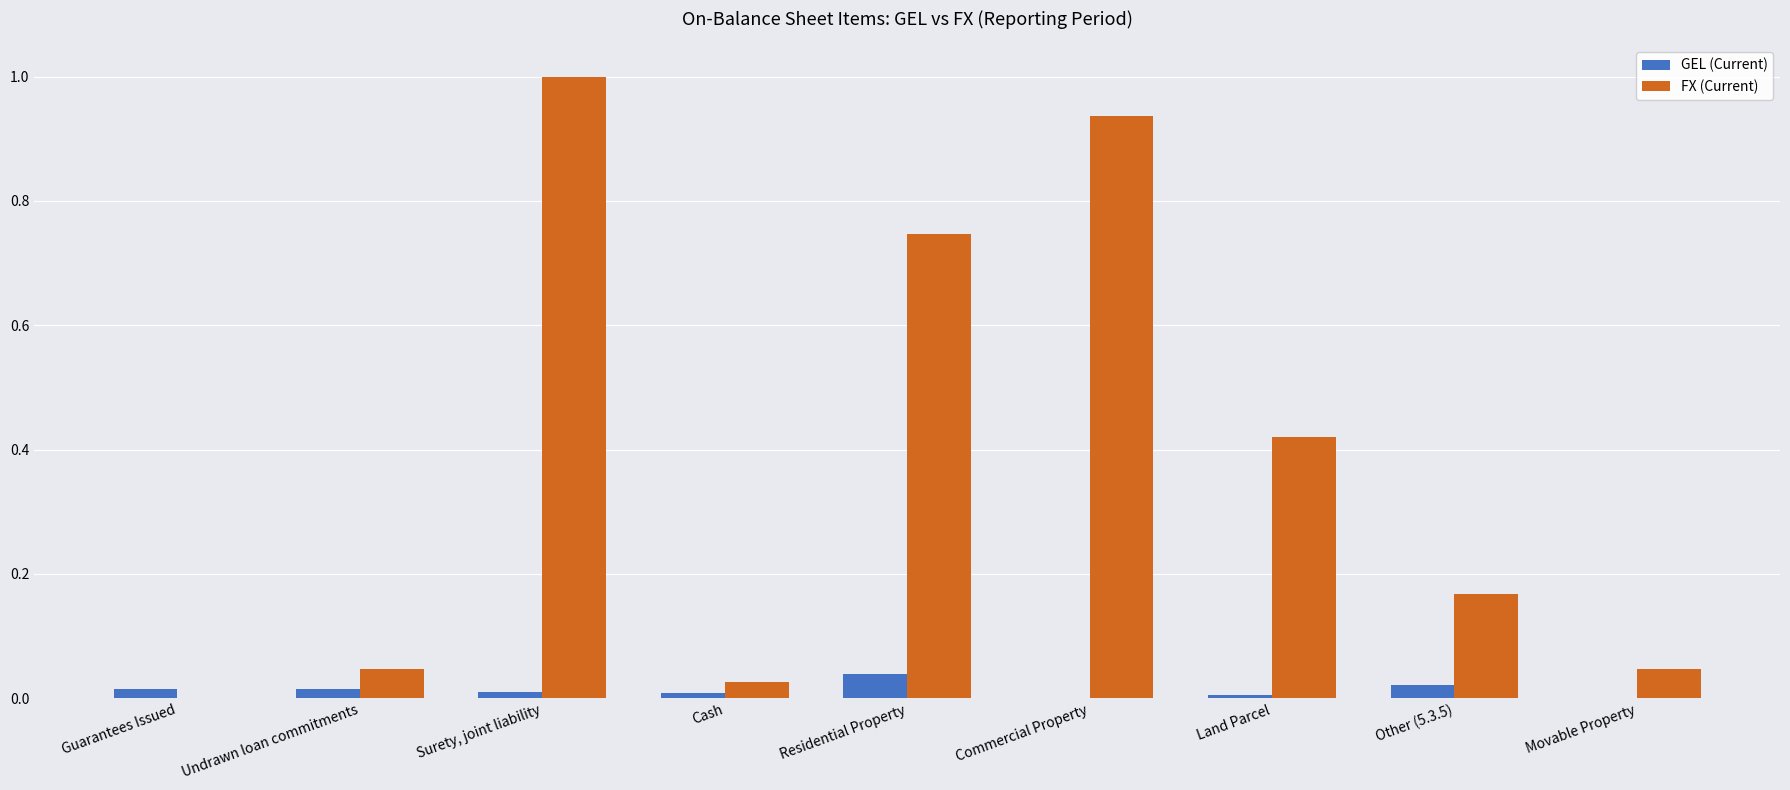

The FX (Current) series shows 0.0 at Cash. True or false?

True